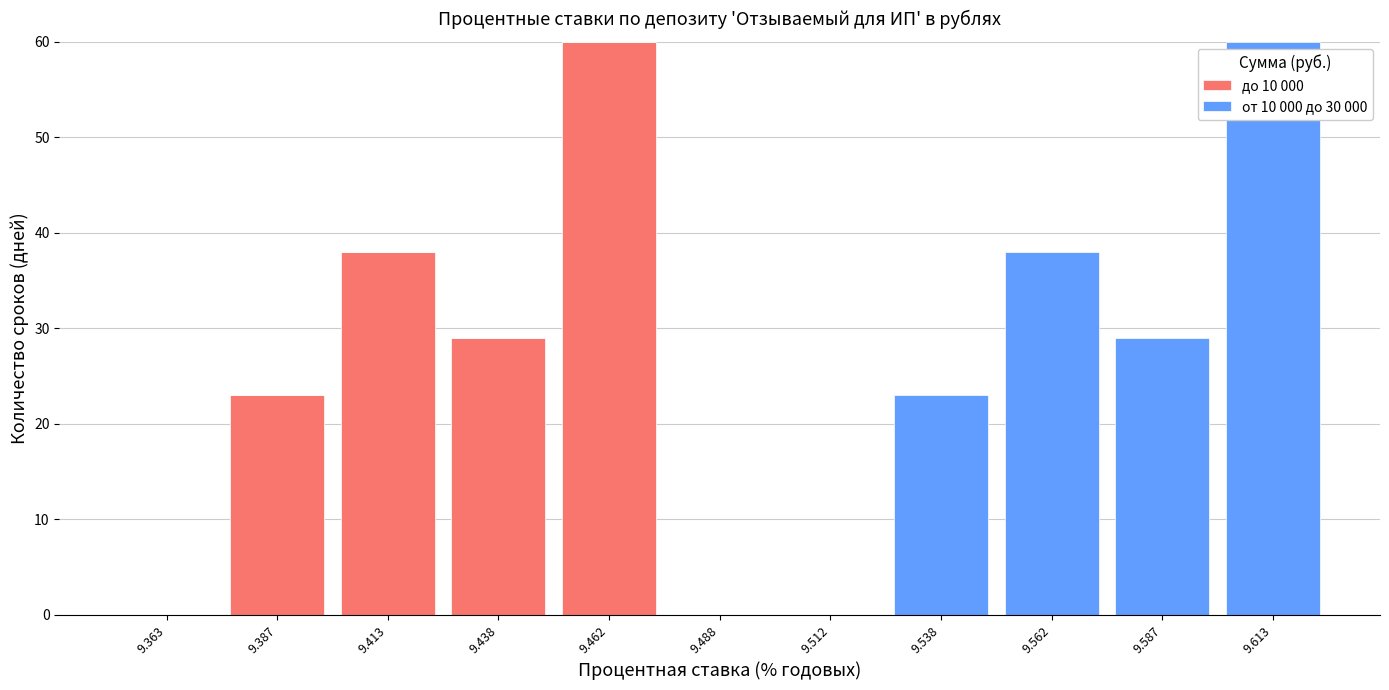

What is the total height of the stacked bar covering 9.450 to 9.475 on the x-axis? The values are not printed on the chart, so give them approximately, as read against the axis.

60